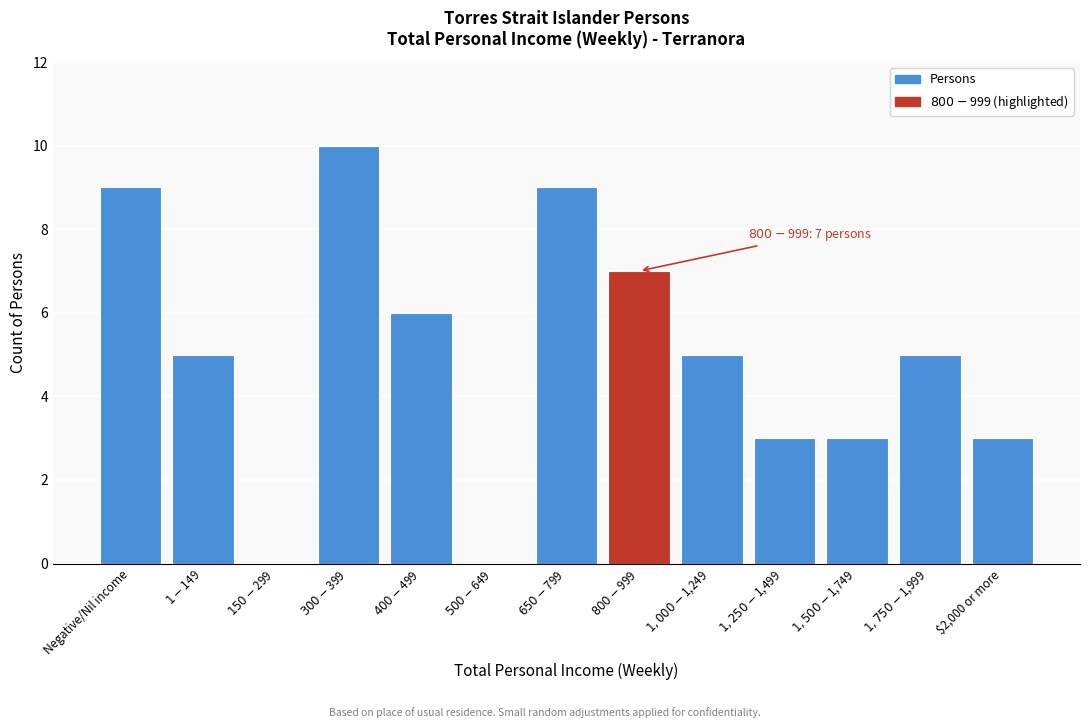

Is it true that the value at $2,000 or more is 5?

False